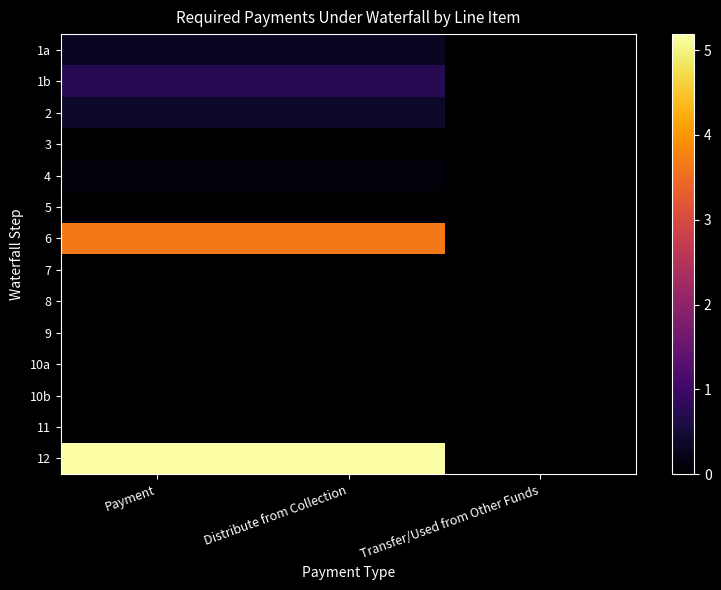

Reading right to left, extract all data points from this chart.

1a: Transfer/Used from Other Funds=0.0	Distribute from Collection=315310.9	Payment=315310.9
1b: Transfer/Used from Other Funds=0.0	Distribute from Collection=733817.2	Payment=733817.2
2: Transfer/Used from Other Funds=0.0	Distribute from Collection=388386.5	Payment=388386.5
3: Transfer/Used from Other Funds=0.0	Distribute from Collection=0.0	Payment=0.0
4: Transfer/Used from Other Funds=0.0	Distribute from Collection=100518.8	Payment=100518.8
5: Transfer/Used from Other Funds=0.0	Distribute from Collection=0.0	Payment=0.0
6: Transfer/Used from Other Funds=0.0	Distribute from Collection=3651956.4	Payment=3651956.4
7: Transfer/Used from Other Funds=0.0	Distribute from Collection=0.0	Payment=0.0
8: Transfer/Used from Other Funds=0.0	Distribute from Collection=0.0	Payment=0.0
9: Transfer/Used from Other Funds=0.0	Distribute from Collection=0.0	Payment=0.0
10a: Transfer/Used from Other Funds=0.0	Distribute from Collection=0.0	Payment=0.0
10b: Transfer/Used from Other Funds=0.0	Distribute from Collection=0.0	Payment=0.0
11: Transfer/Used from Other Funds=0.0	Distribute from Collection=0.0	Payment=0.0
12: Transfer/Used from Other Funds=0.0	Distribute from Collection=5189989.9	Payment=5189989.9